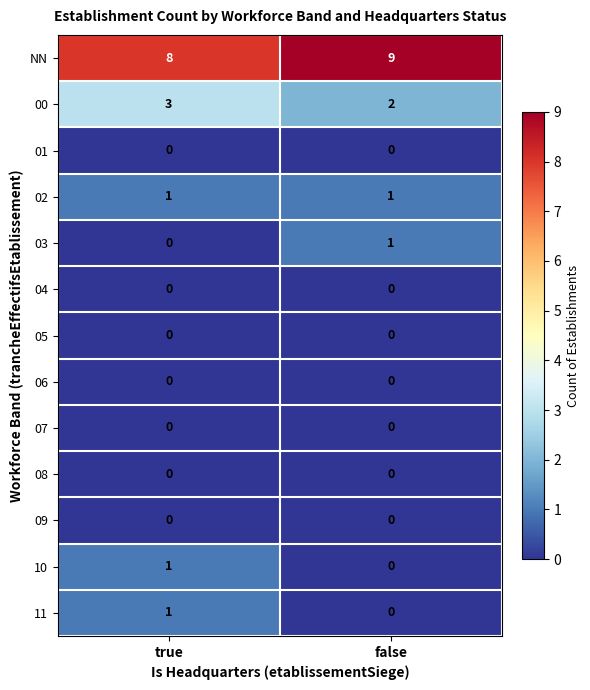

What is the spread (max minus min) of values at false?

9